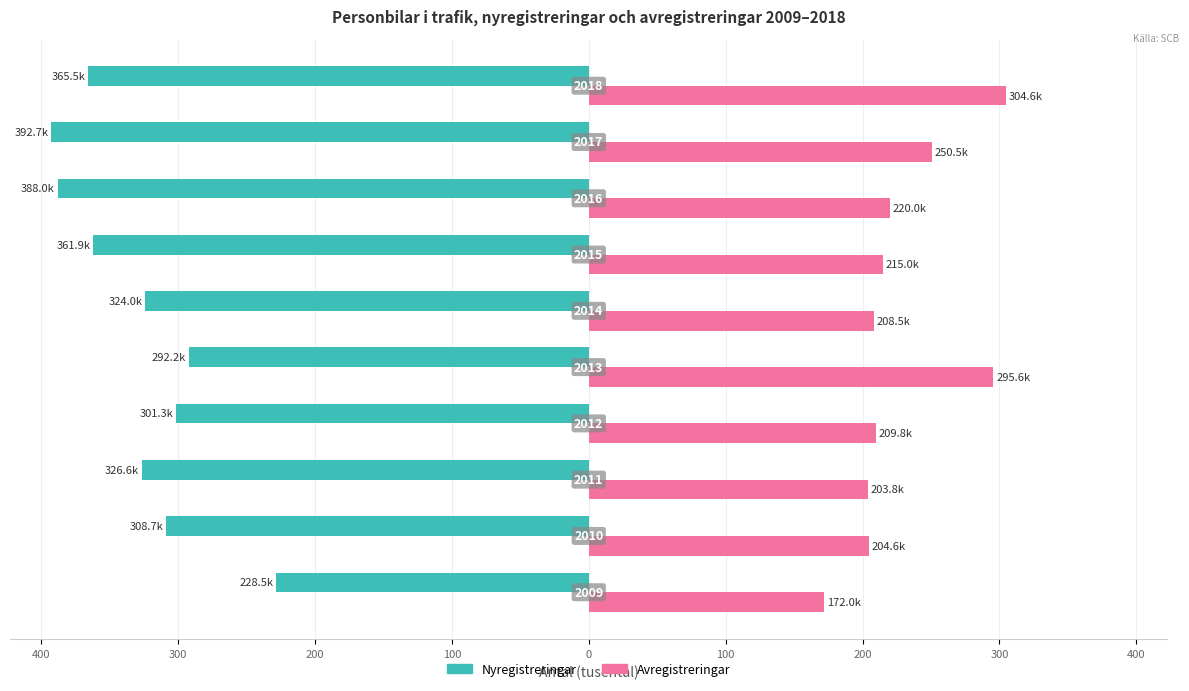

Reading right to left, what are all the values shown in this chart?

Nyregistreringar: 400=-365.5	300=-392.7	200=-388.0	100=-361.9	0=-324.0	100=-292.2	200=-301.3	300=-326.6	400=-308.7	500=-228.5
Avregistreringar: 400=304.6	300=250.5	200=220.0	100=215.0	0=208.5	100=295.6	200=209.8	300=203.8	400=204.6	500=172.0